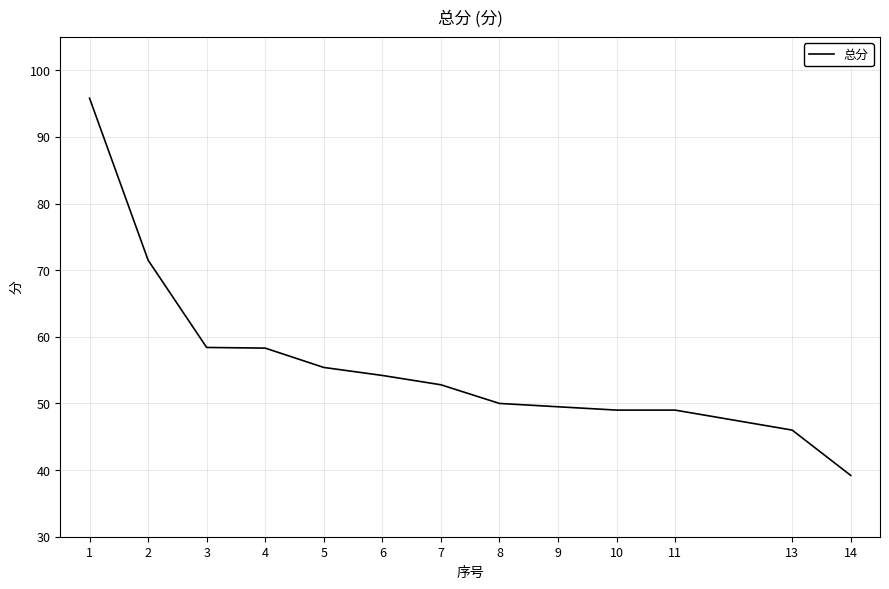

At which label does the data first exceed 52?

1